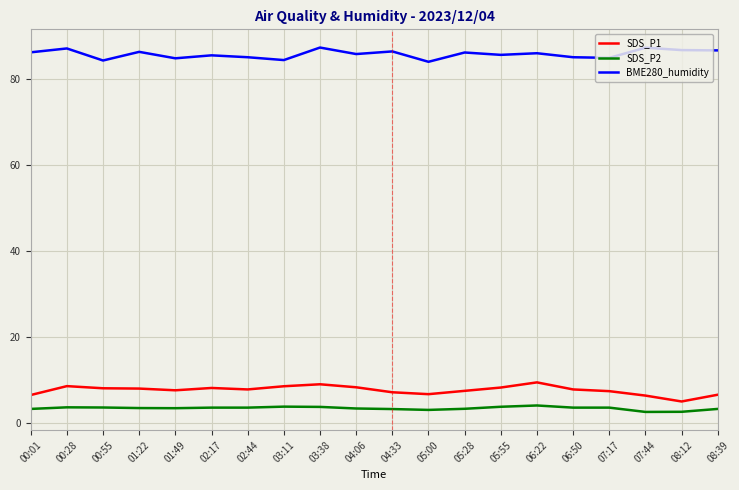

The SDS_P2 series shows 3.3 at 08:39. True or false?

True